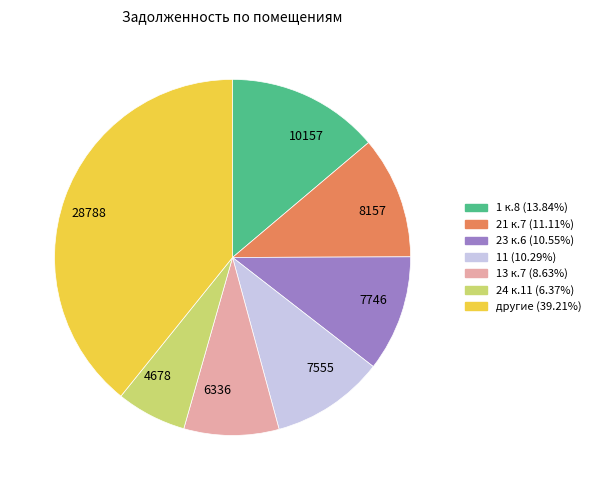

Which has a higher value, 7555 or 10157?

10157